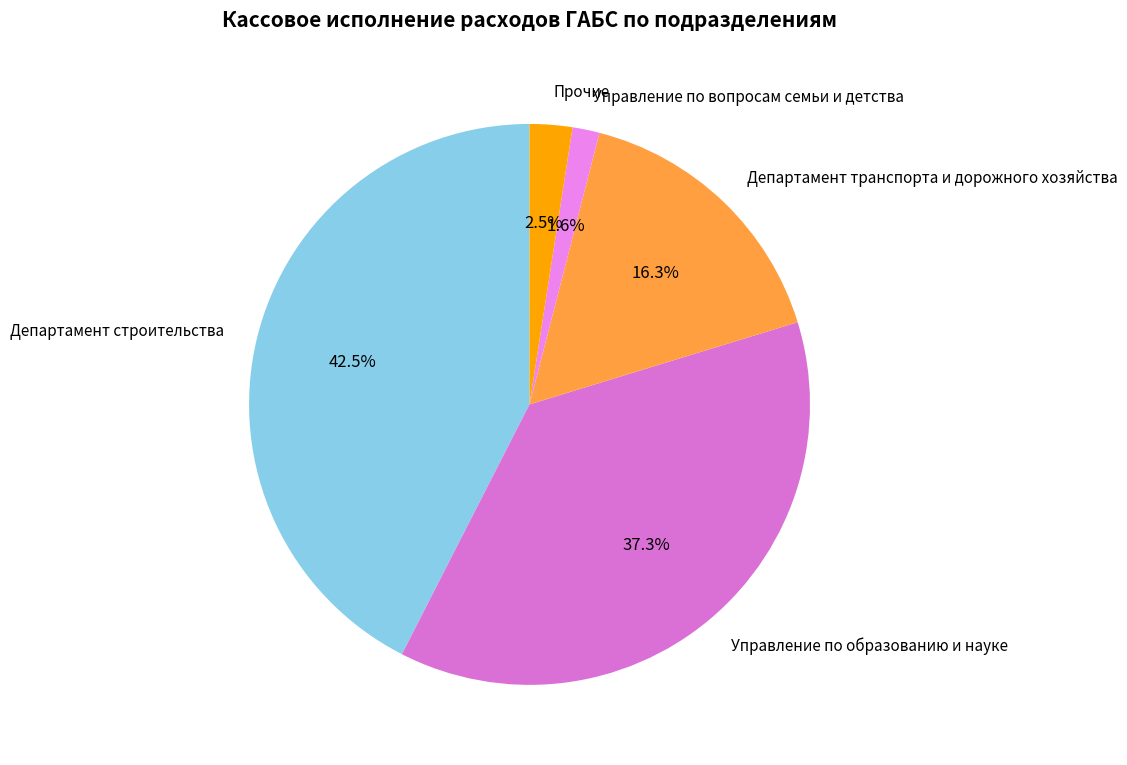

Is there any slice that represents more than half of the pie?

No